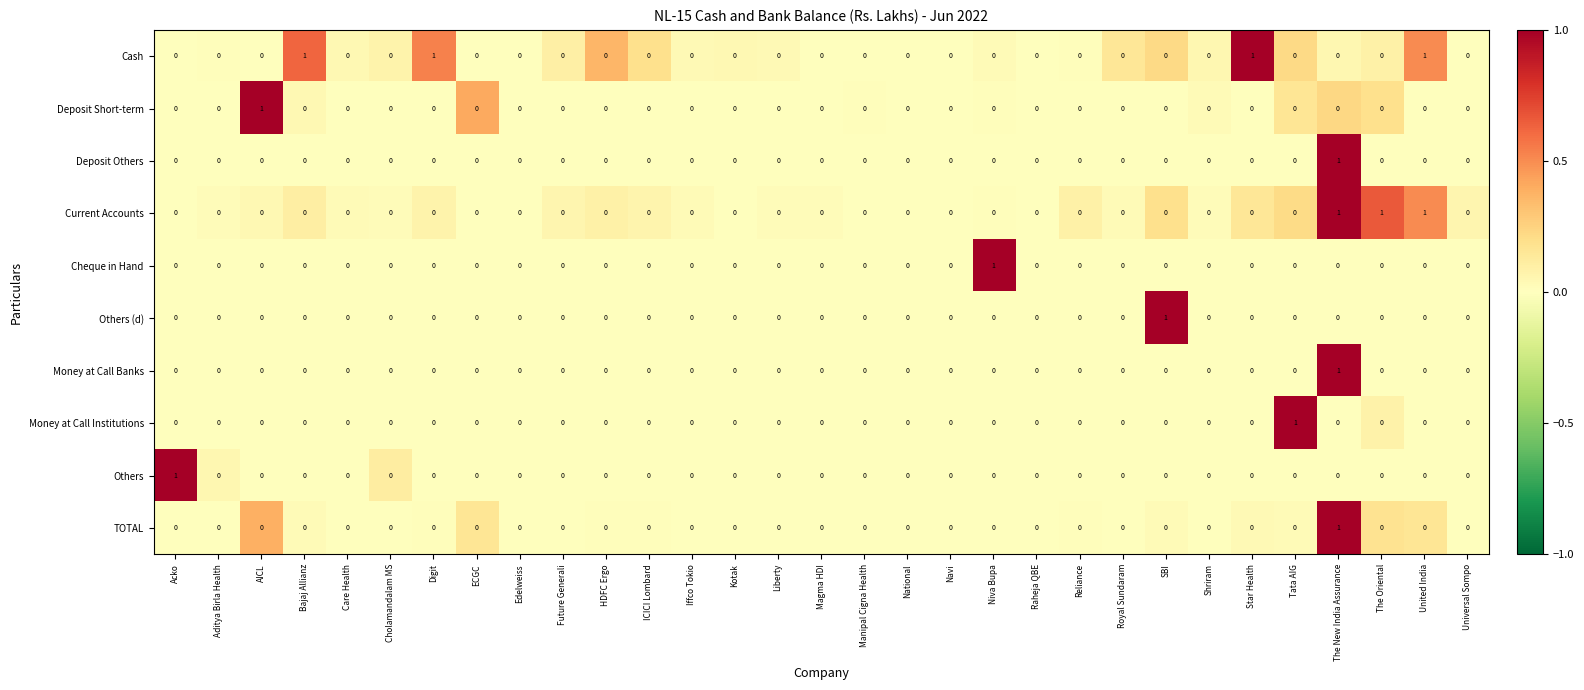

Count the number of data series in this chart.

10